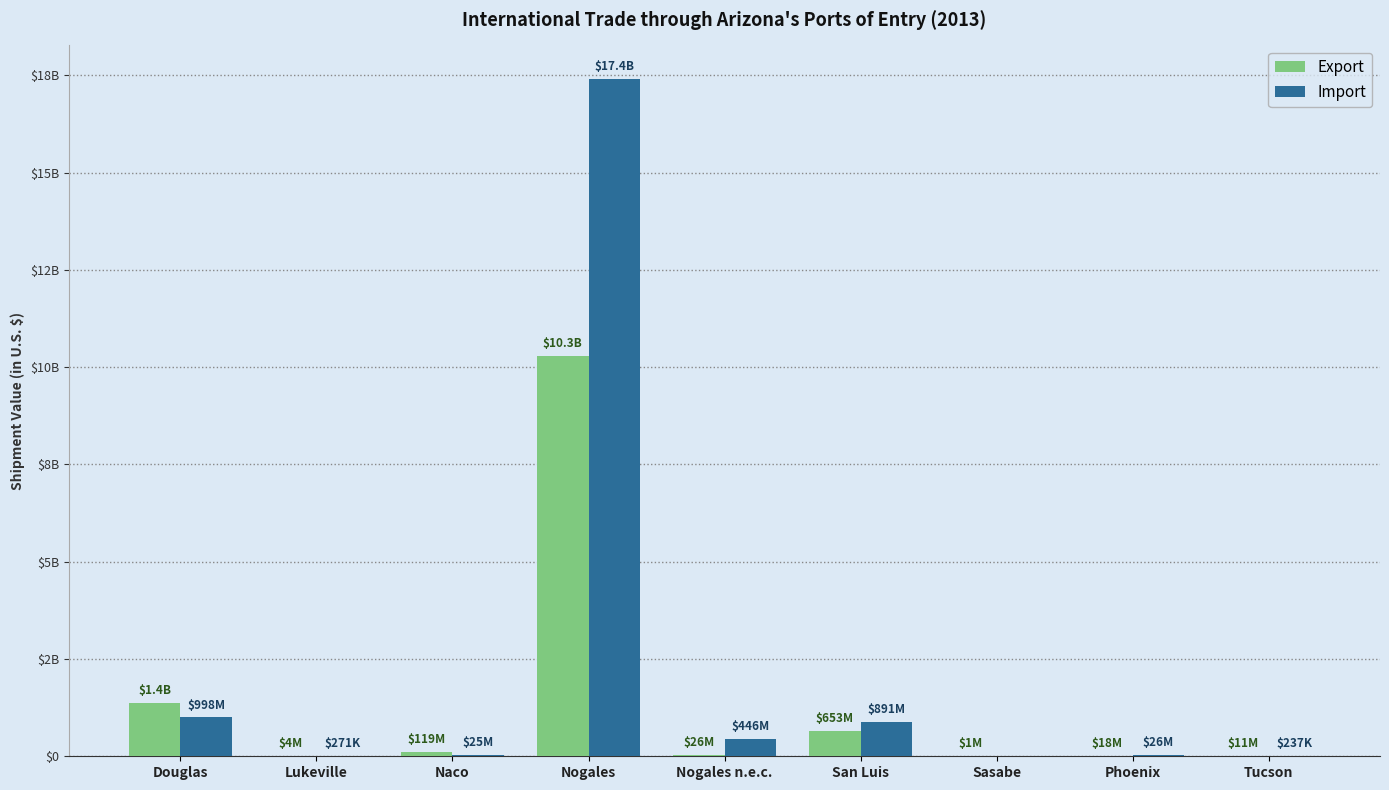

What are all the series names shown in the legend?

Export, Import